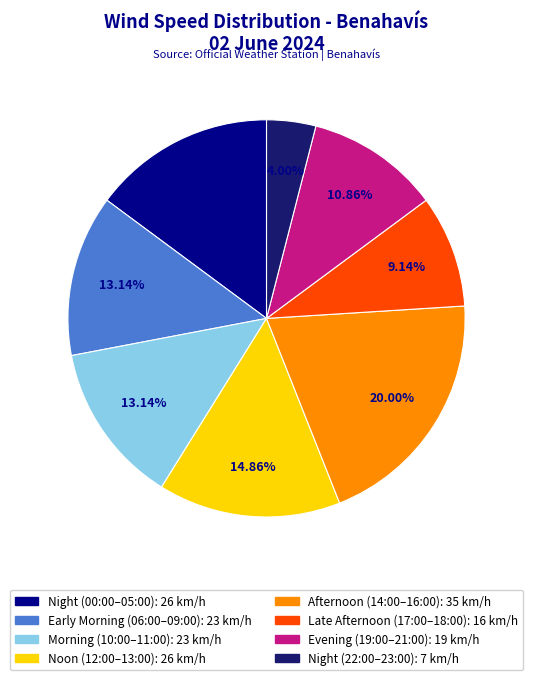

To the nearest percent, what is the average slice percentage?

12%